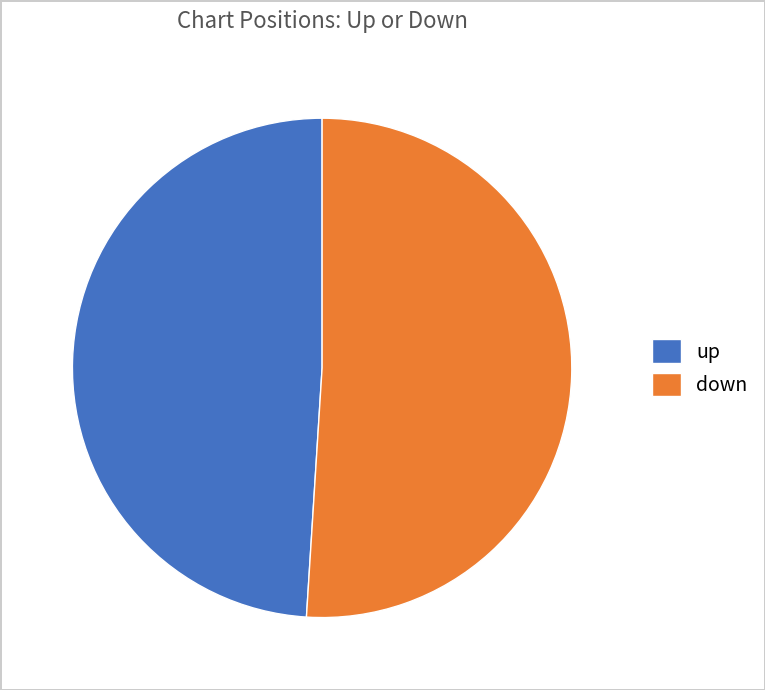

True or false: down accounts for 44% of the total.

False